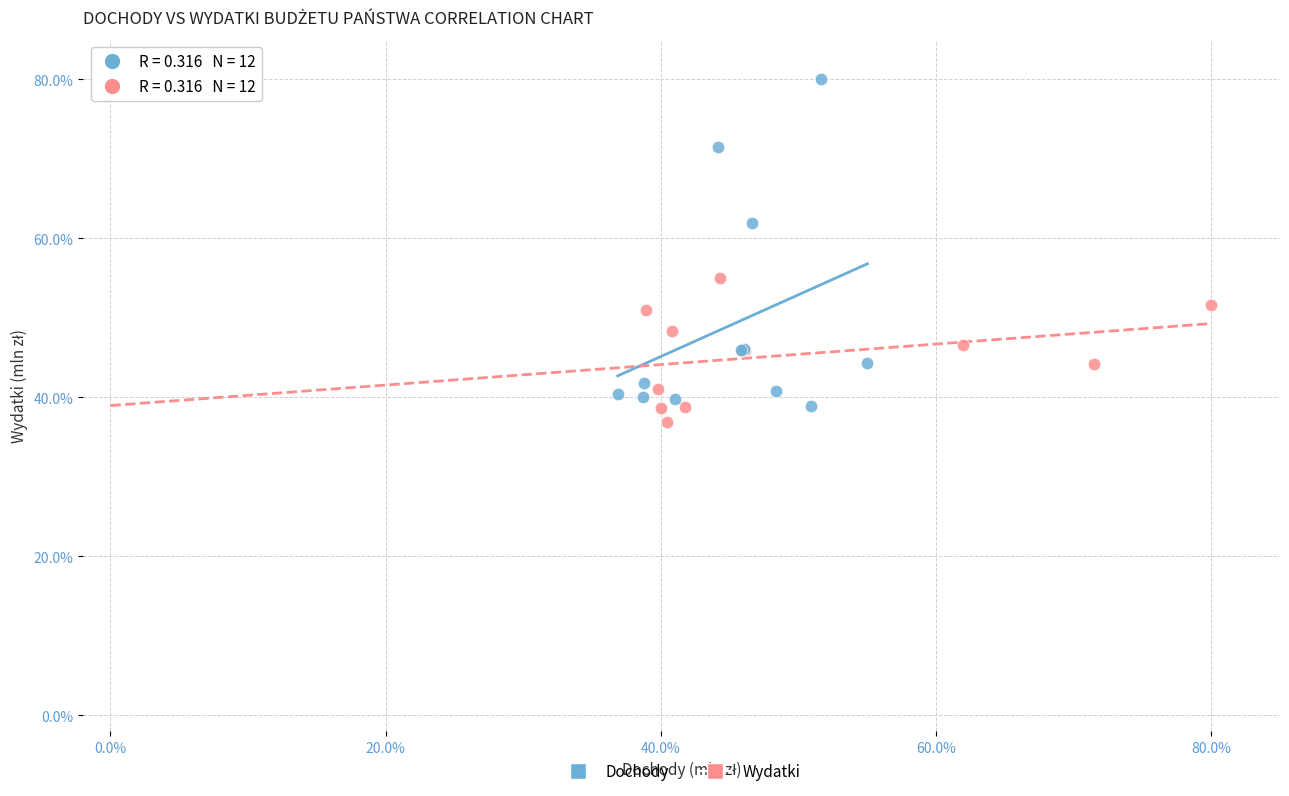

Which series contains the highest Y value?

Dochody